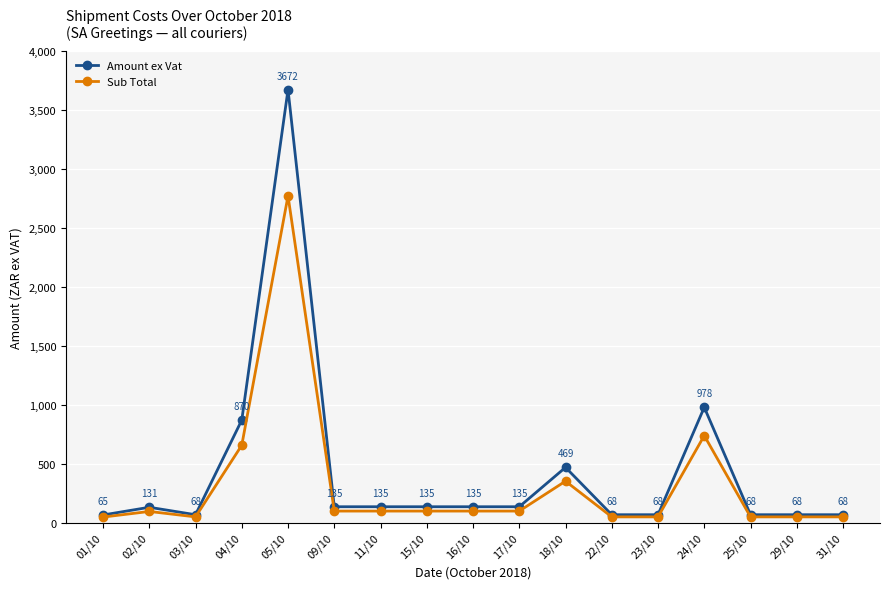

What is the sum of all Sub Total values?

5451.2